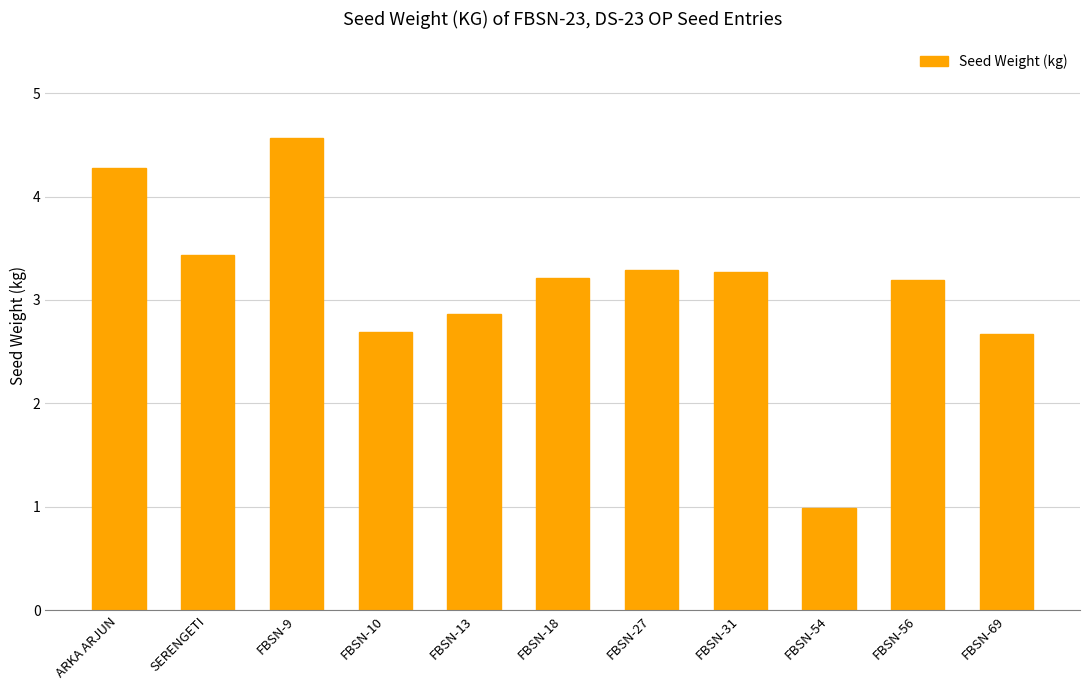

What is the difference between the second highest and second lowest values?

1.6